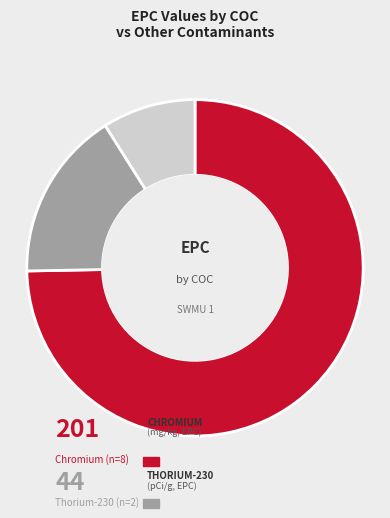

Is there any slice that represents more than half of the pie?

Yes